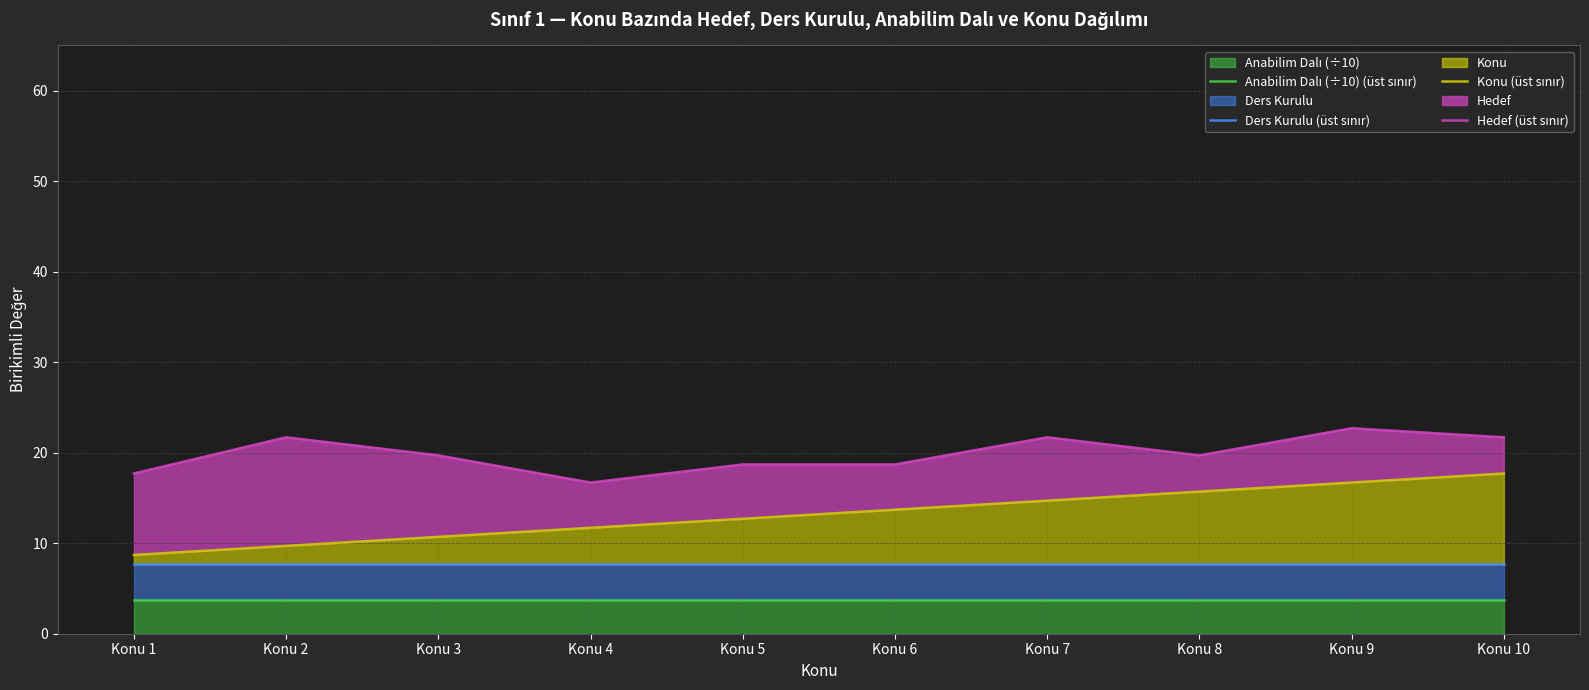

True or false: Hedef (üst sınır) and Konu (üst sınır) cross at least once.

False